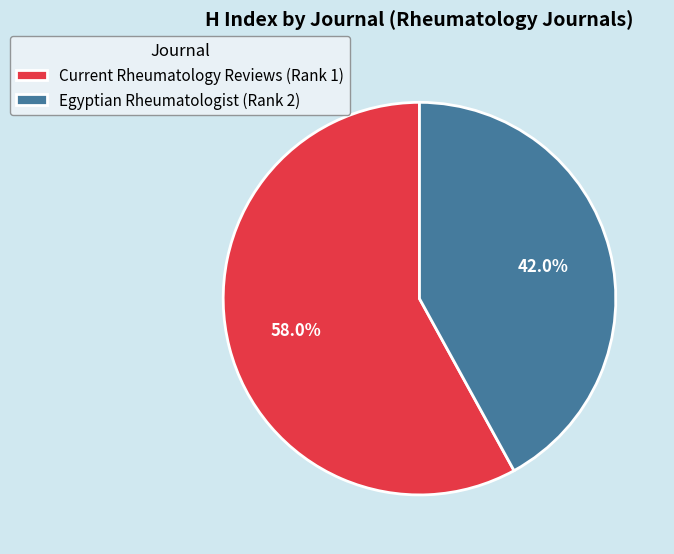

To the nearest percent, what is the difference between the Egyptian Rheumatologist (Rank 2) and Current Rheumatology Reviews (Rank 1) slice percentages?

16%